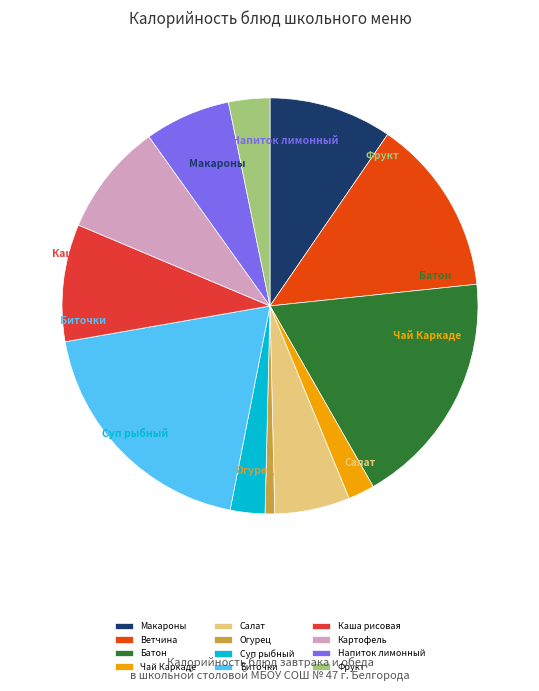

The Биточки slice represents 30% of the pie. True or false?

False